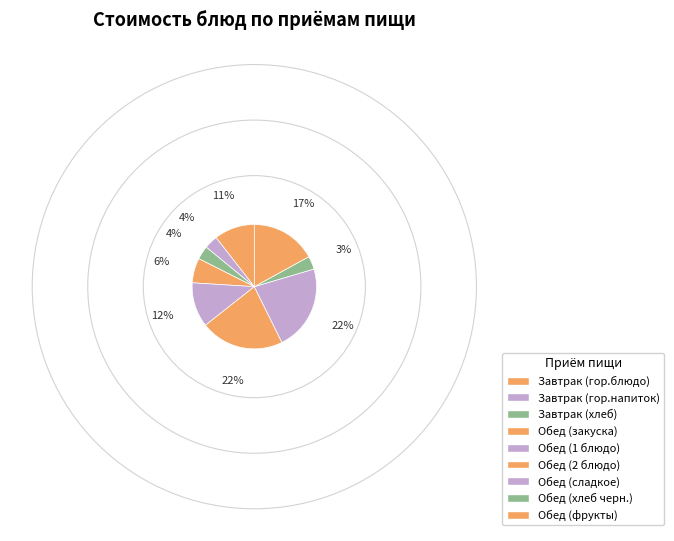

Is Обед (сладкое) the majority of the pie?

No